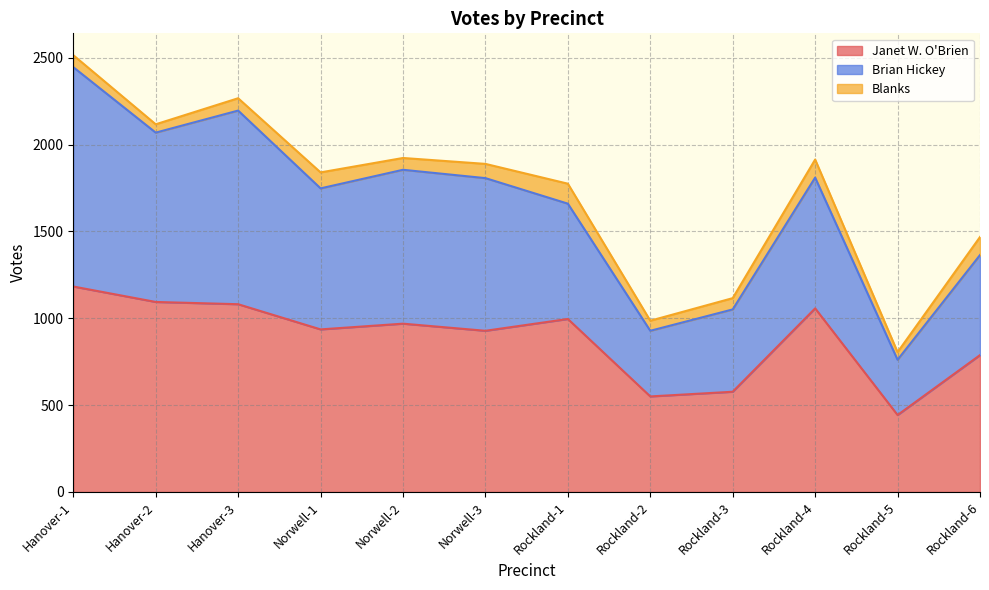

Which has a higher value, Hanover-1 or Rockland-4?

Hanover-1